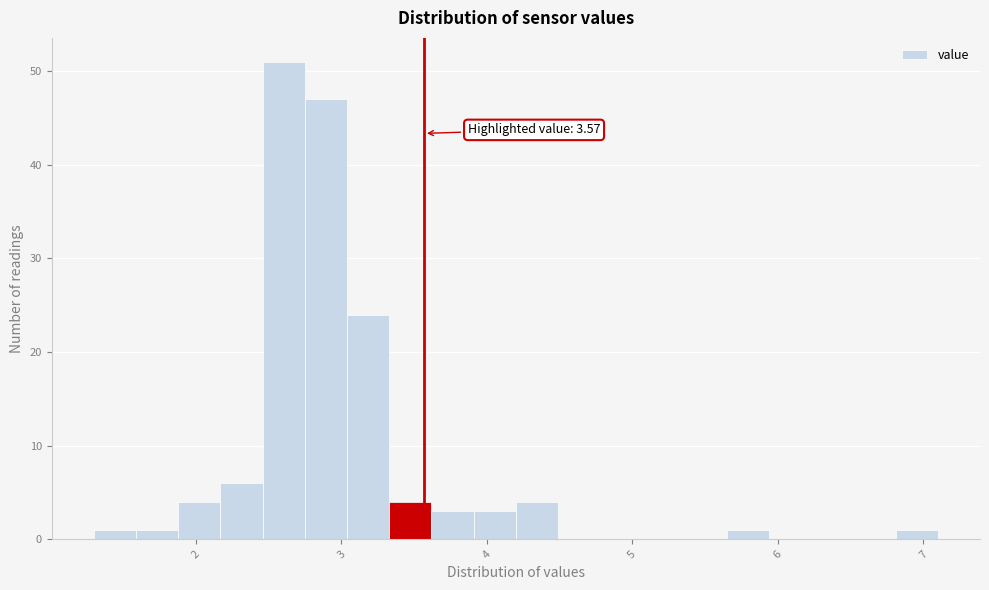

Read against the x-axis, roughly where is the centre of the tallest bar?

2.6